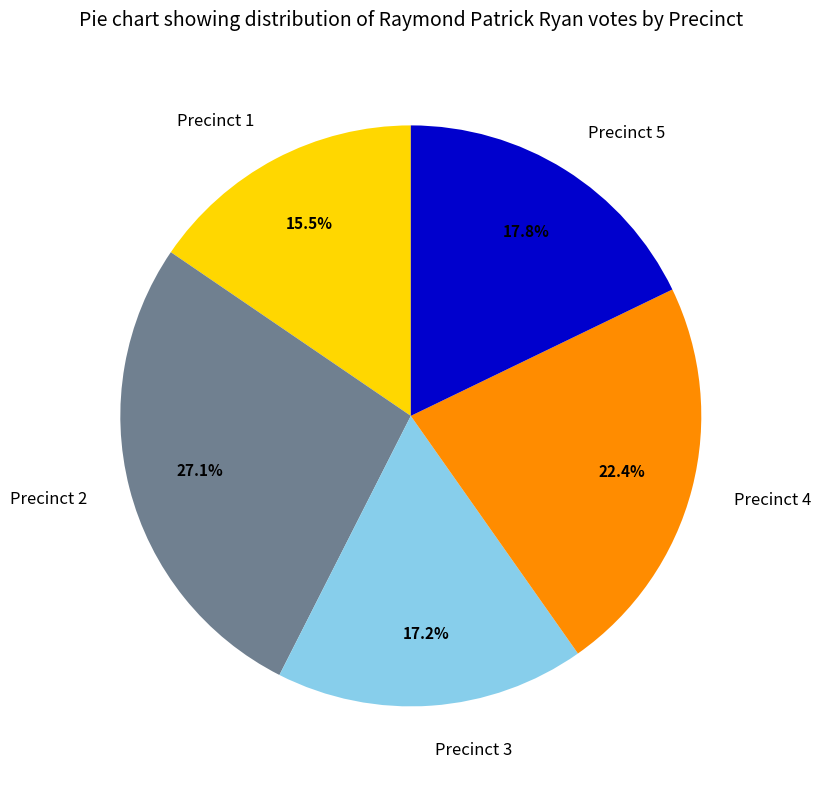

Does any single category account for the majority?

No